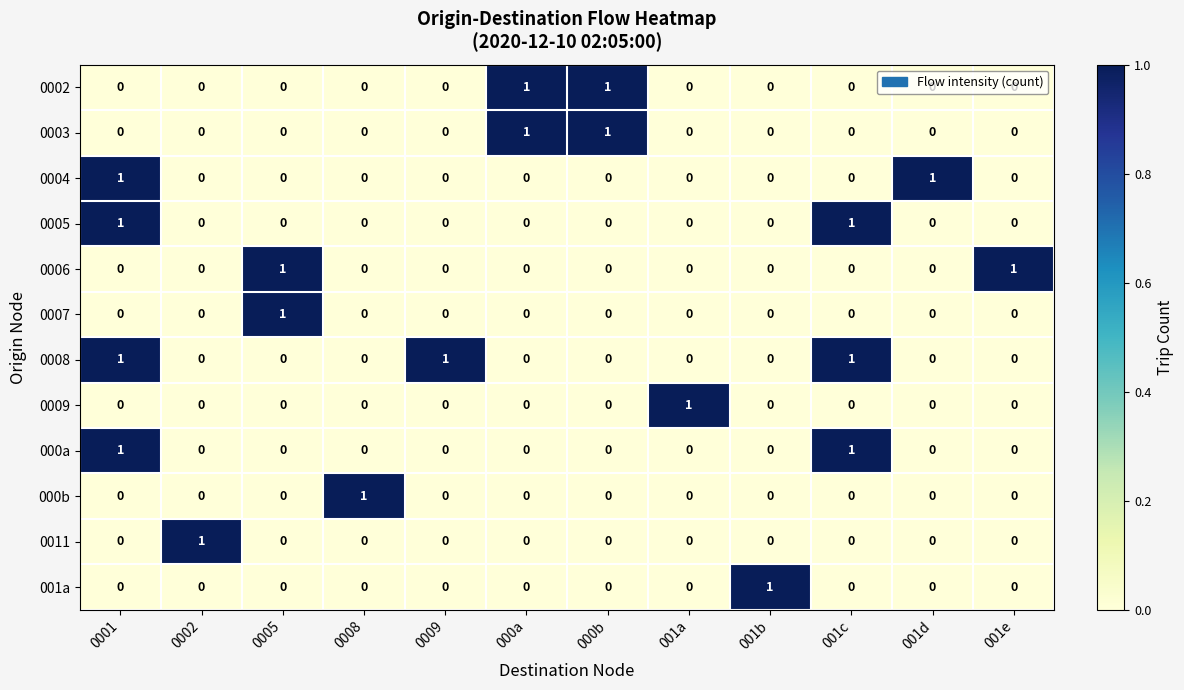

Count the 0009 values in the range 0 to 1.

12